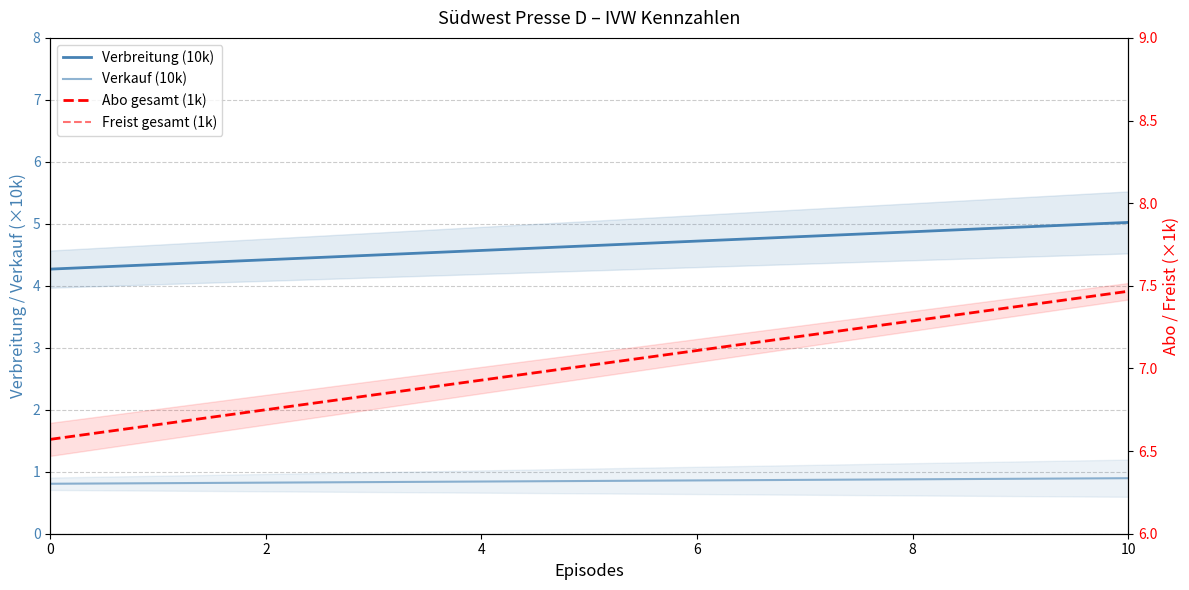

What is the minimum value for Abo gesamt (1k)?

6.6